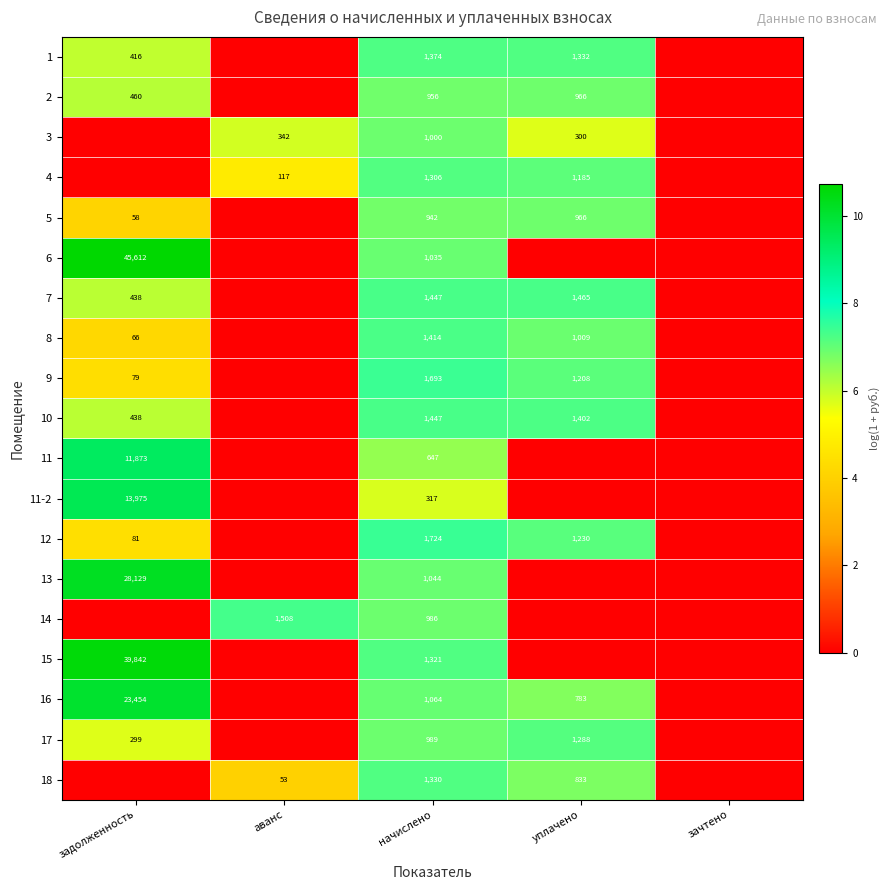

Count the number of categories in the chart.

5